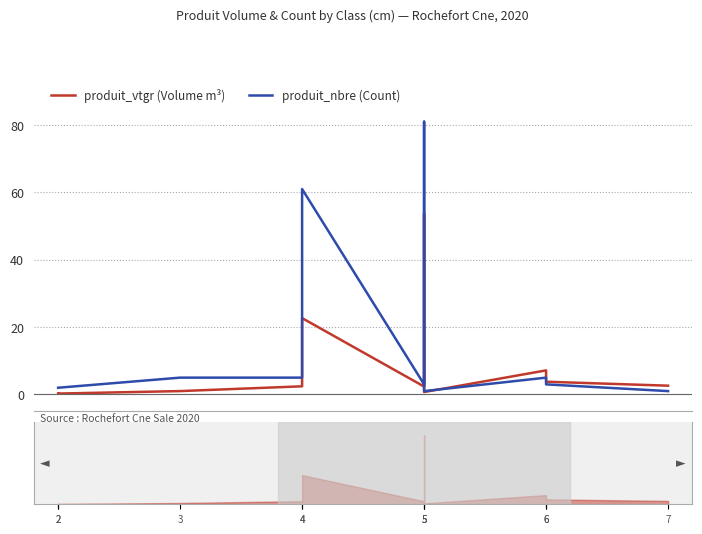

Rank the categories by produit_nbre (Count) value from highest to lowest.

5, 4, 3, 4, 6, 5, 6, 2, 2, 5, 7